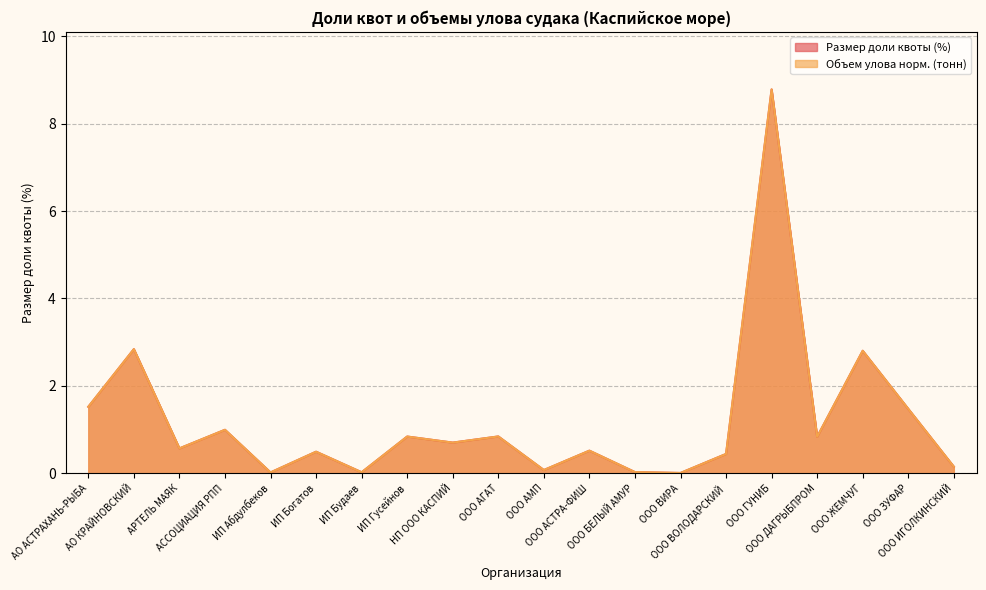

Rank the series by their maximum value, from lowest to highest.

Размер доли квоты (%), Объем улова (тонн)